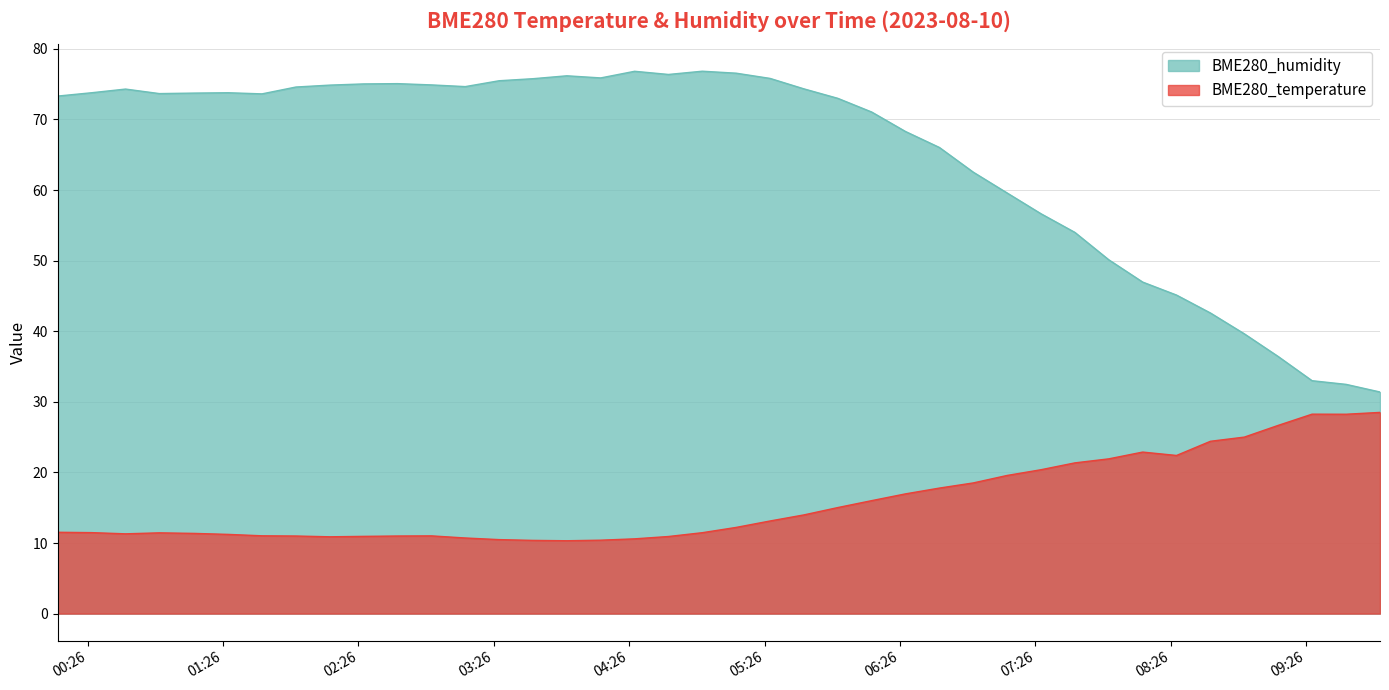

How many data points does each series have?

40